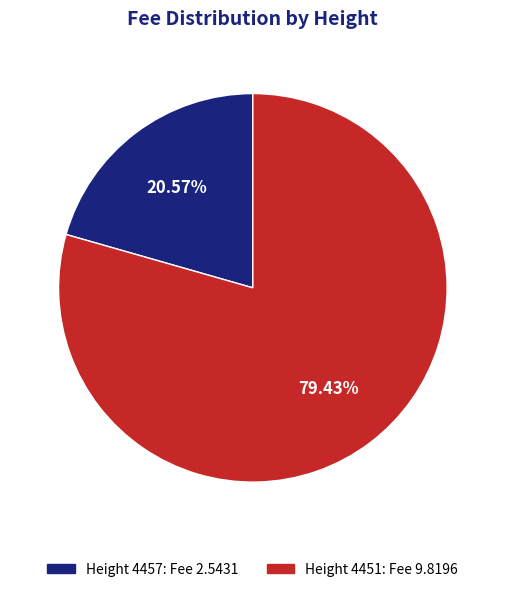

How many segments does this pie chart have?

2